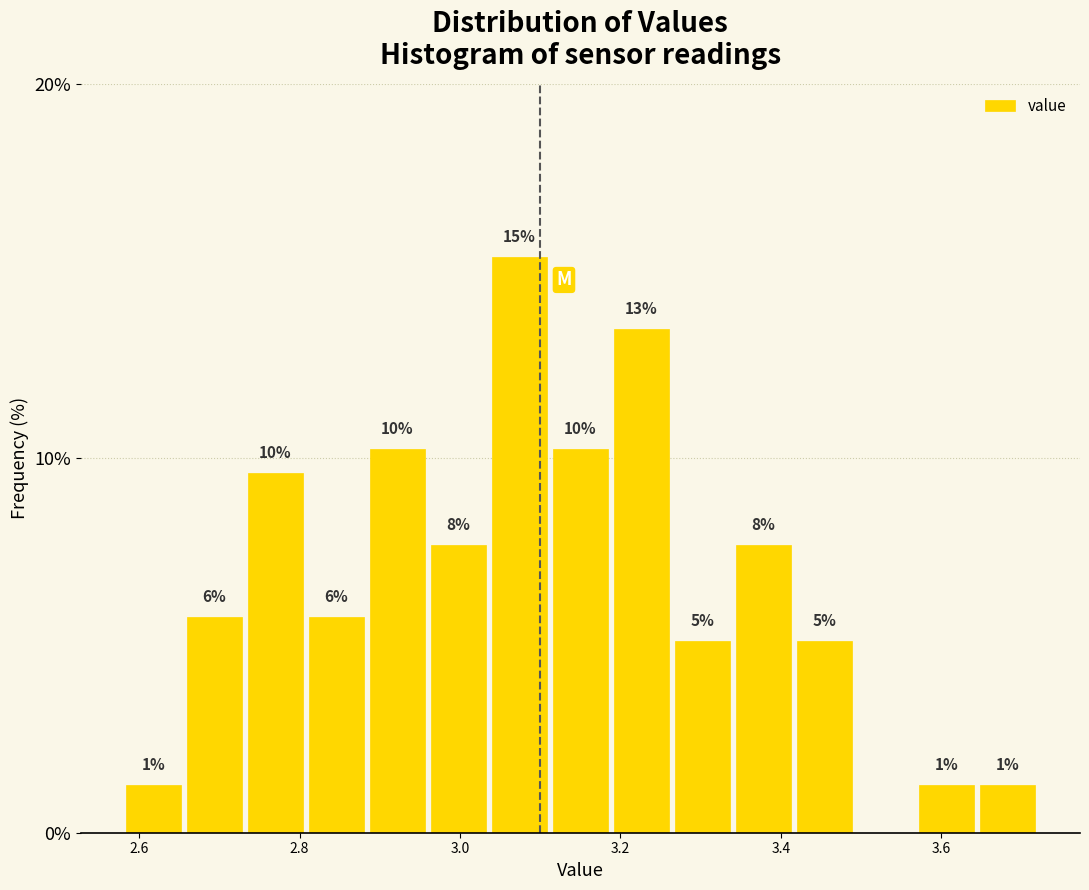

Read against the x-axis, roughly where is the centre of the tallest bar?

3.08